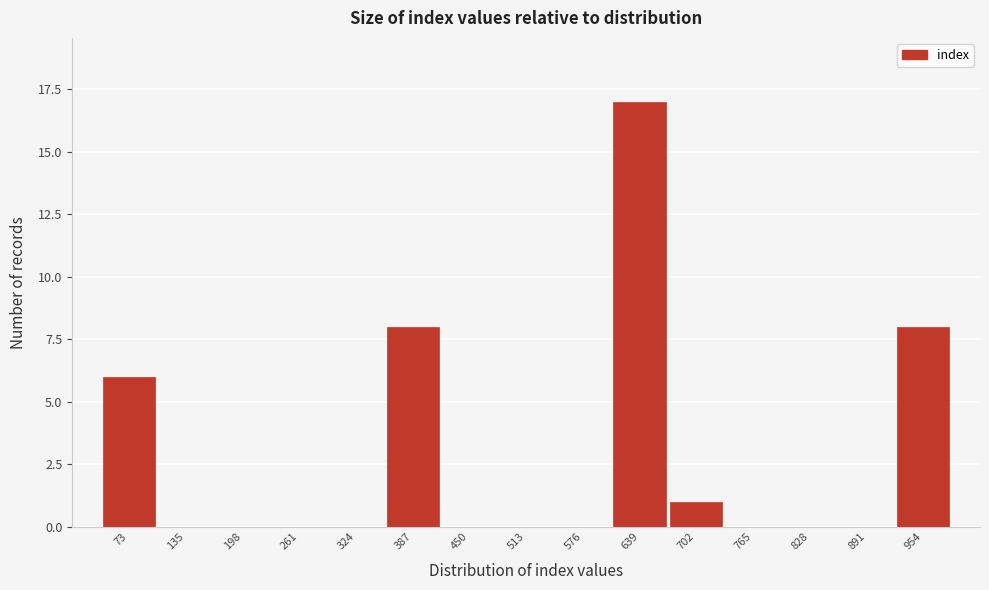

Reading left to right, extract all data points from this chart.

73=6	135=0	198=0	261=0	324=0	387=8	450=0	513=0	576=0	639=17	702=1	765=0	828=0	891=0	954=8